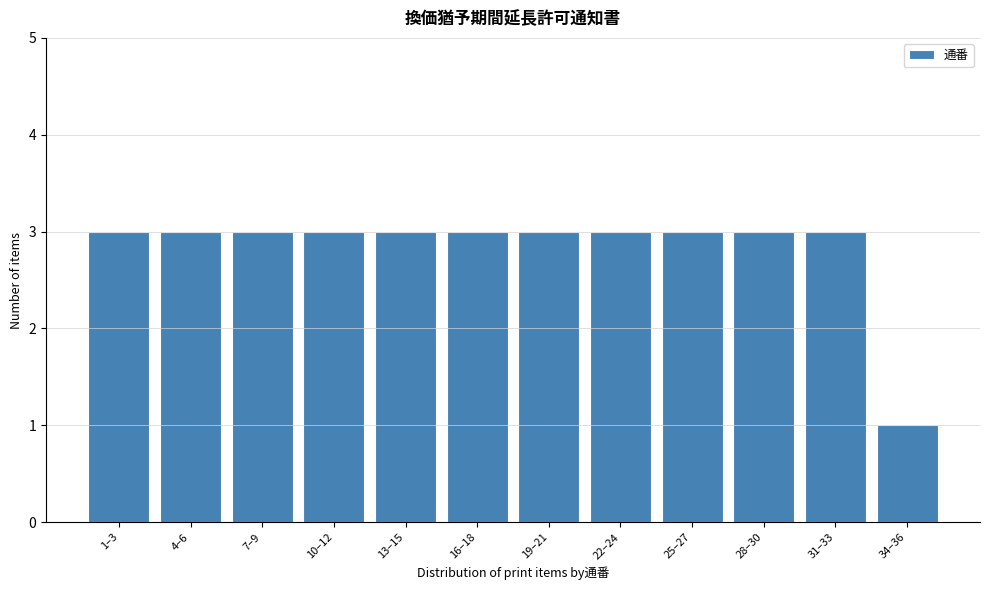

Reading left to right, what are all the values shown in this chart?

3	3	3	3	3	3	3	3	3	3	3	1